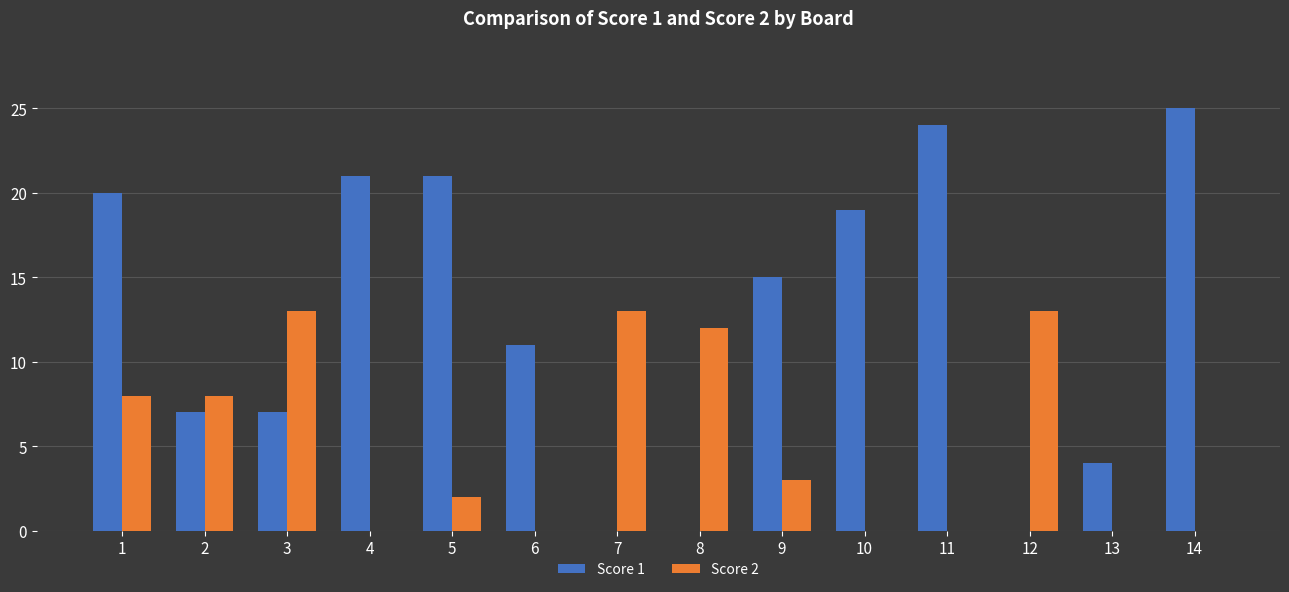

What is the sum of all Score 1 values?

174